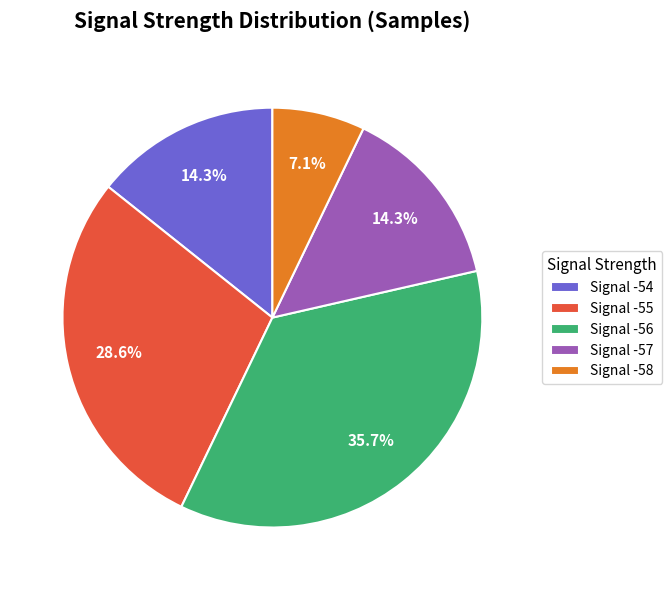

What is the ratio of the value at Signal -57 to the value at Signal -56?

0.4